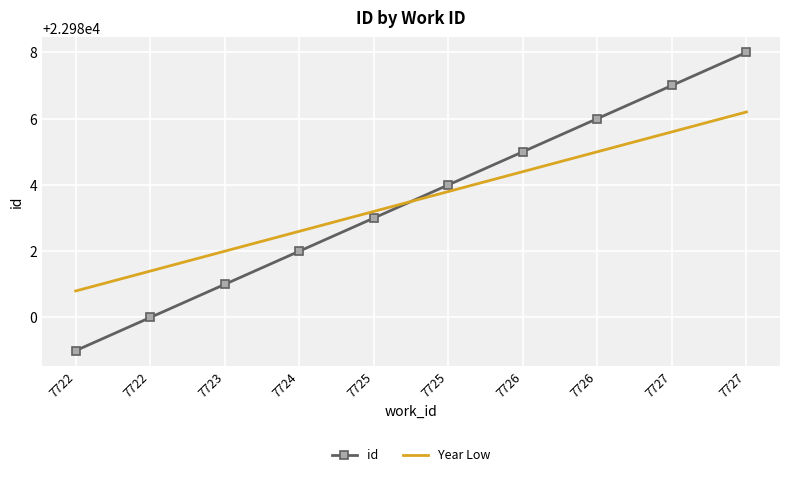

What are all the series names shown in the legend?

id, Year Low